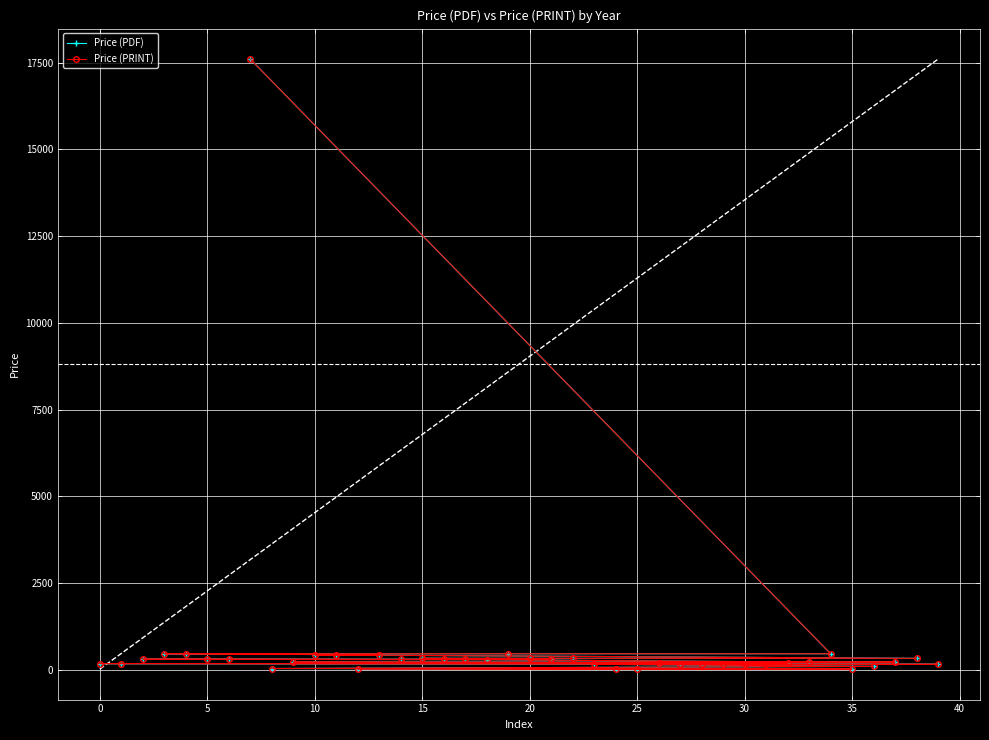

Count the number of categories in the chart.

40